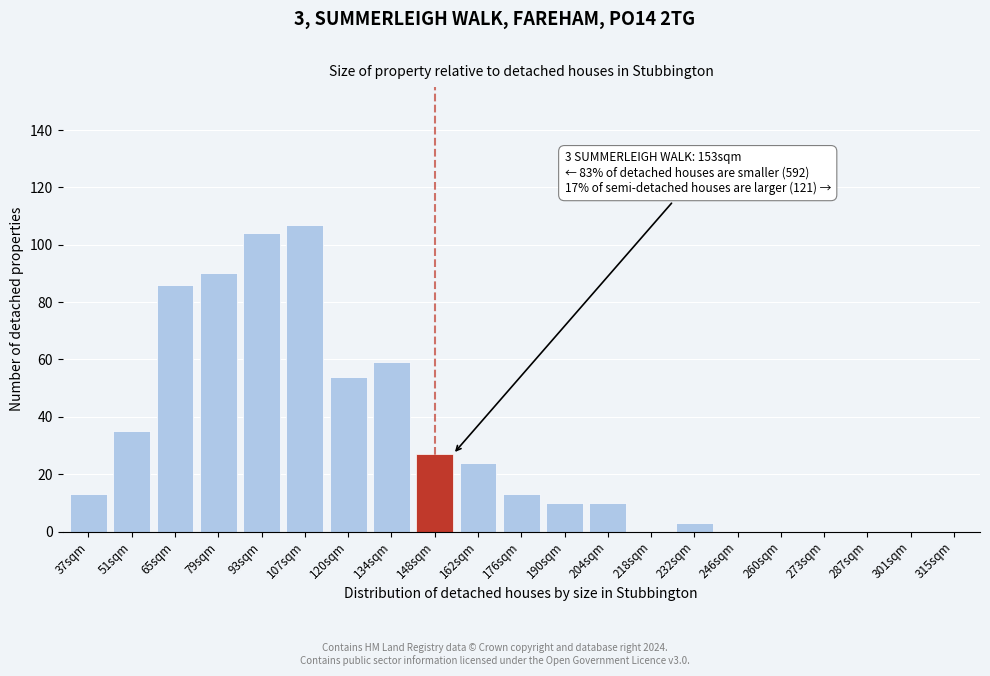

Reading left to right, list all the values displayed in this chart.

37sqm=13	51sqm=35	65sqm=86	79sqm=90	93sqm=104	107sqm=107	120sqm=54	134sqm=59	148sqm=27	162sqm=24	176sqm=13	190sqm=10	204sqm=10	218sqm=0	232sqm=3	246sqm=0	260sqm=0	273sqm=0	287sqm=0	301sqm=0	315sqm=0